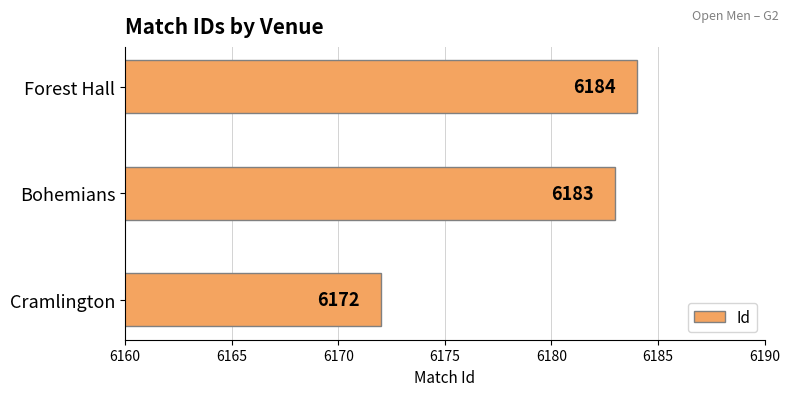

How many data points does each series have?

3